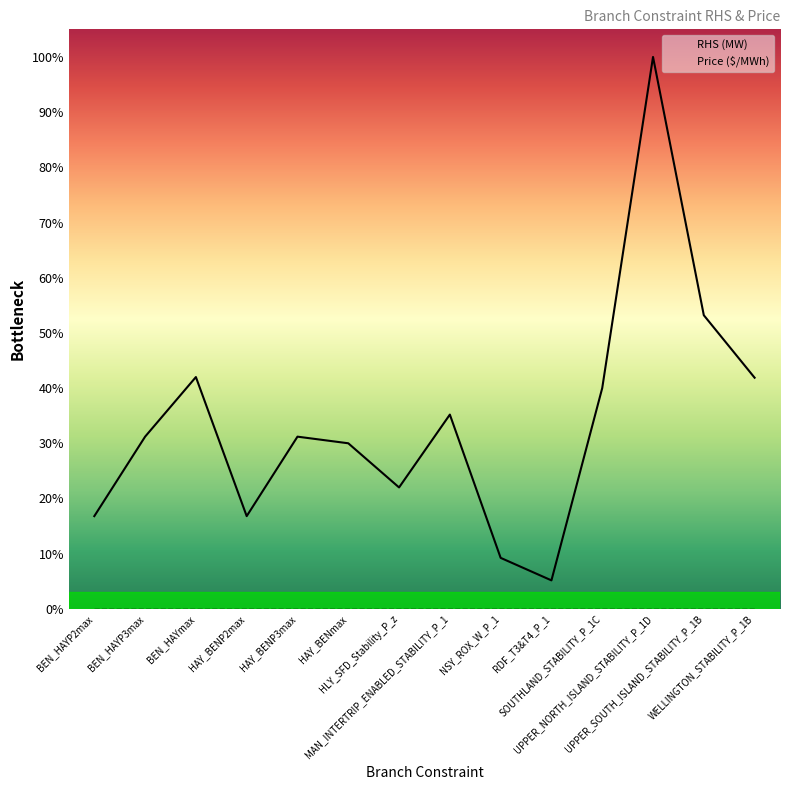

Between BEN_HAYmax and WELLINGTON_STABILITY_P_1B, which is larger?

BEN_HAYmax